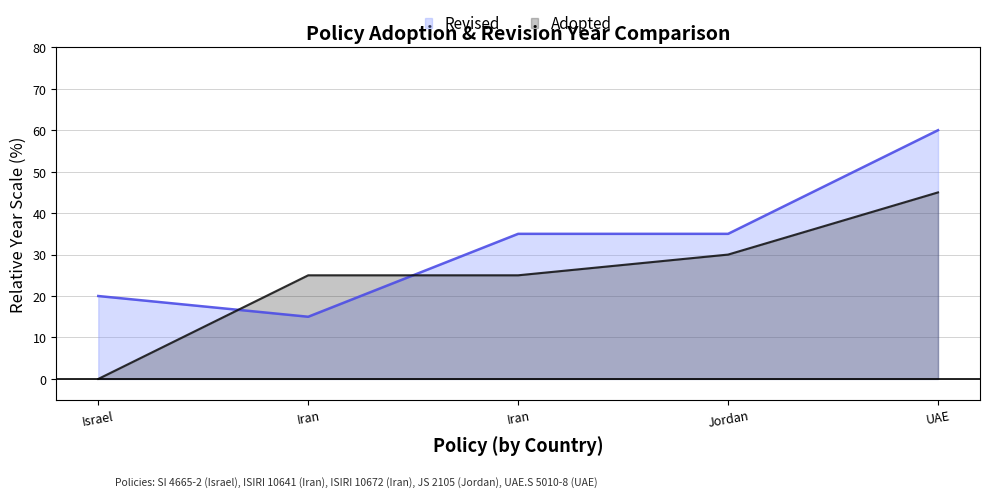

How many values in the Revised series are below 35?

2